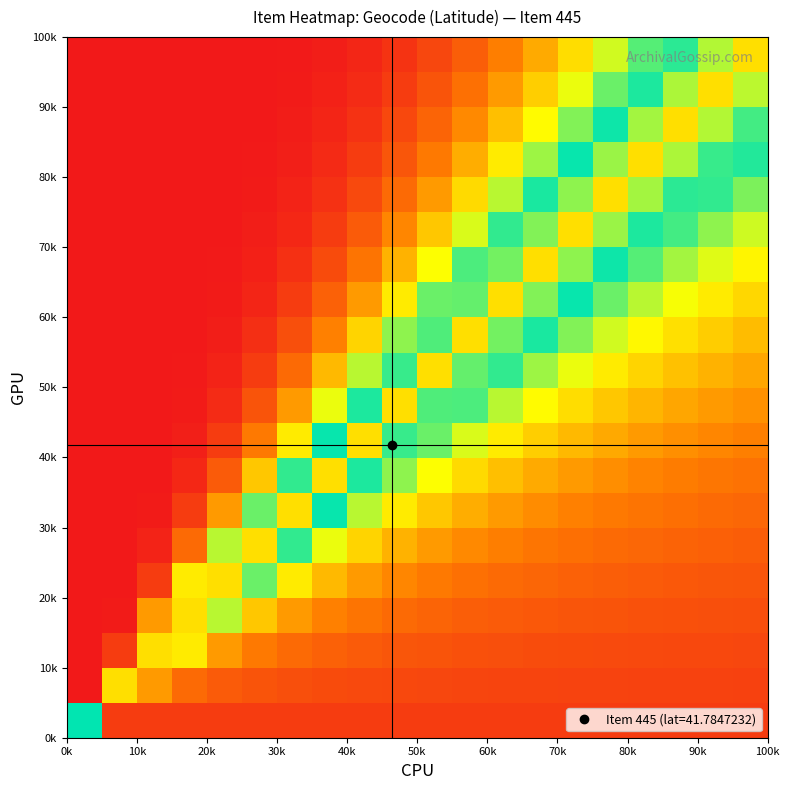

How many distinct data groups are displayed?

20